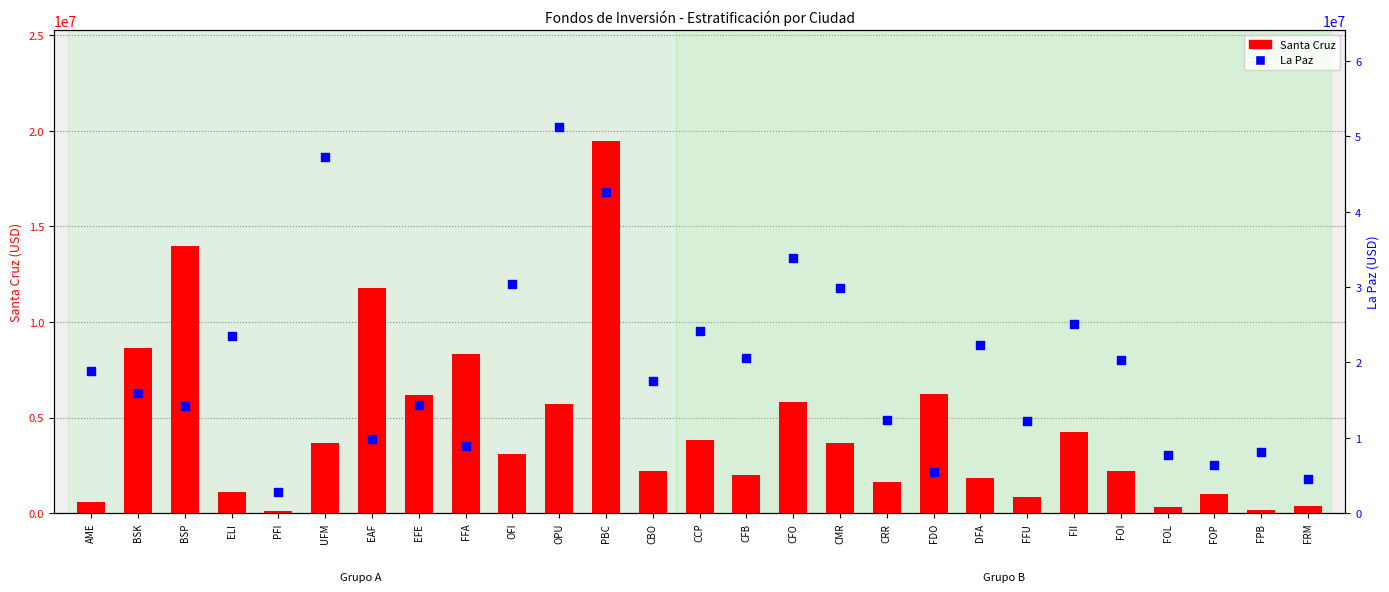

What are all the series names shown in the legend?

Santa Cruz, La Paz